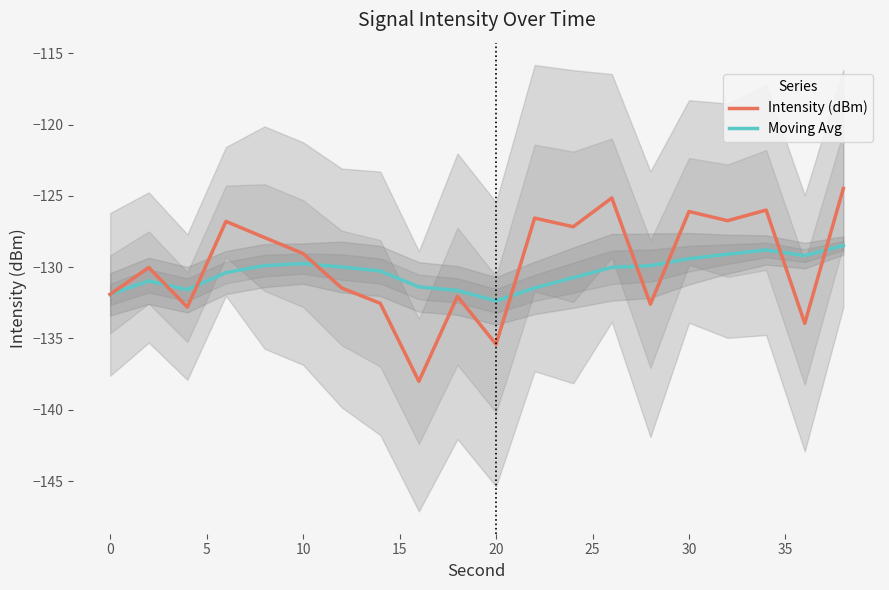

What is the highest value of the Moving Avg series?

-128.5